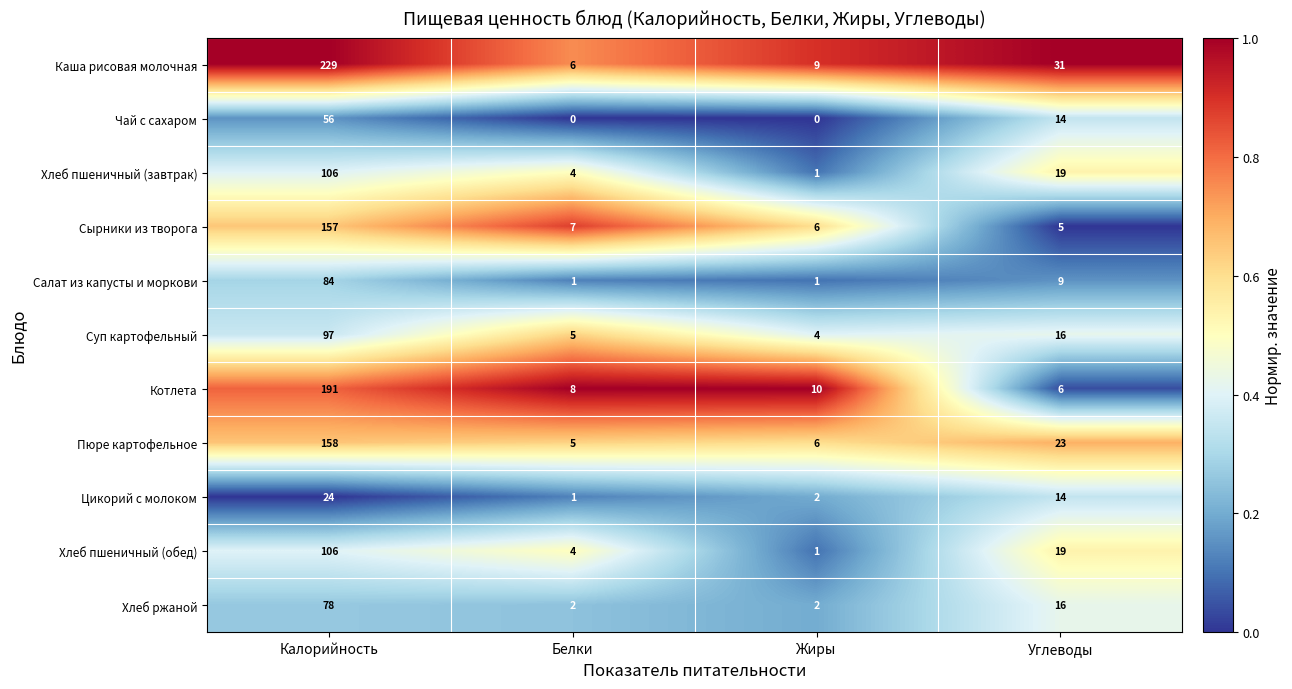

What is the difference between the maximum and minimum values in the Цикорий с молоком series?

23